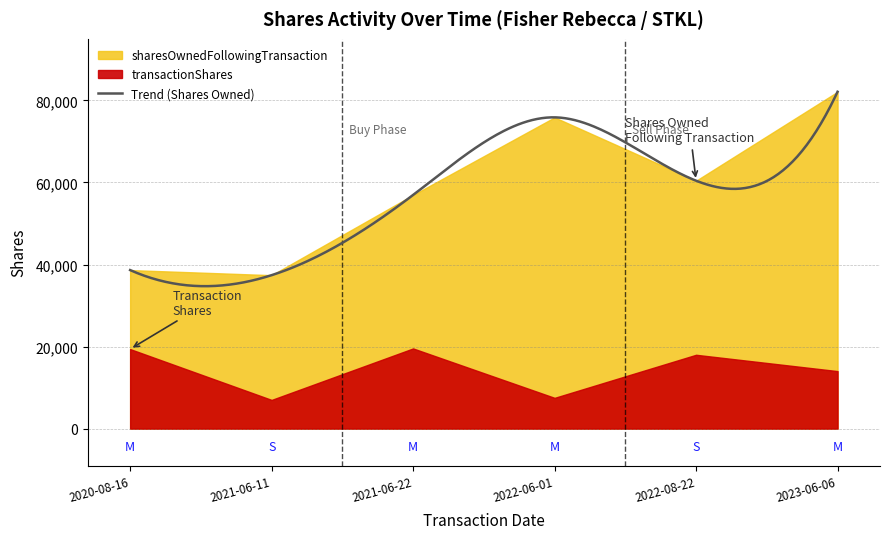

What is the difference between the maximum and minimum values in the transactionShares series?

12547